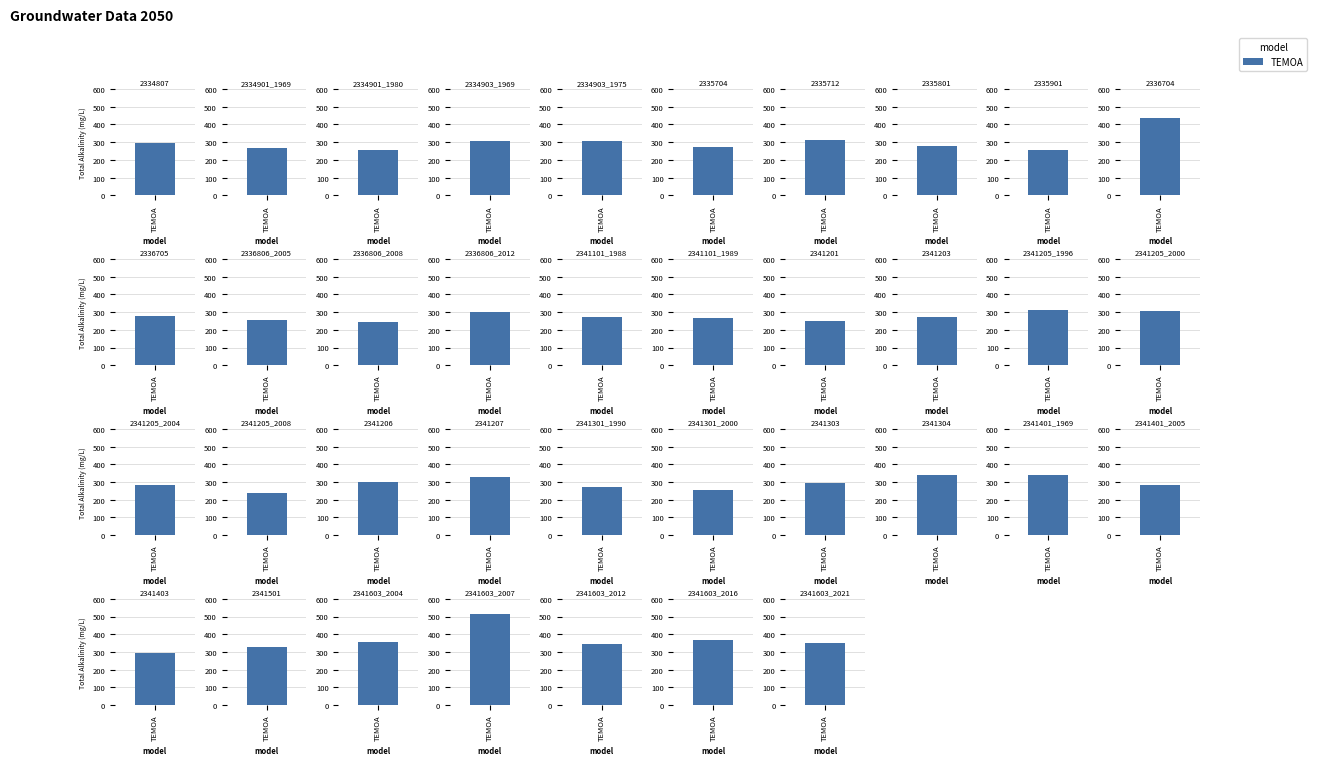

Where is the data nearest to the value 377?

2341603_2016